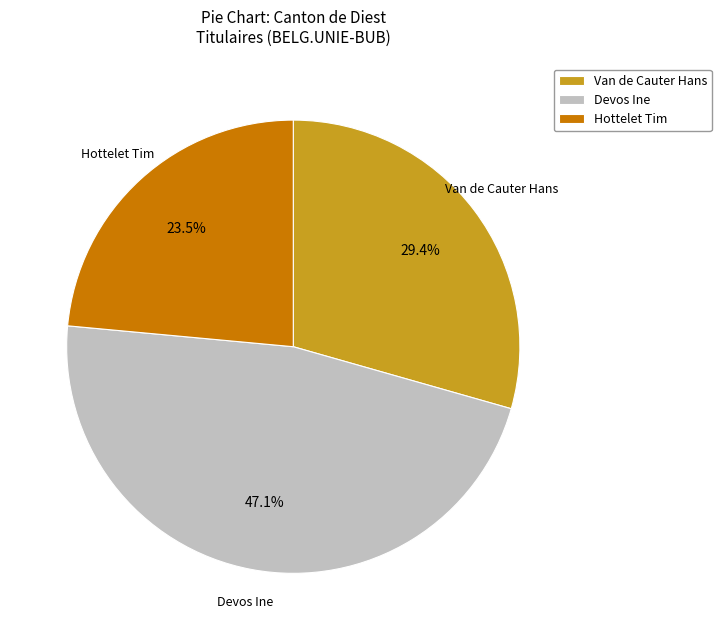

Which category has the smallest portion of the pie?

Hottelet Tim